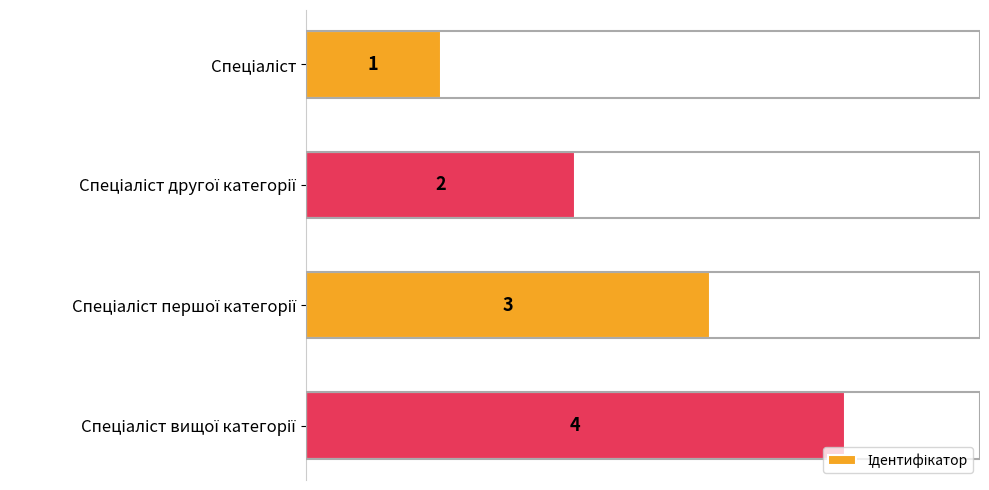

What is the sum of all values?

10